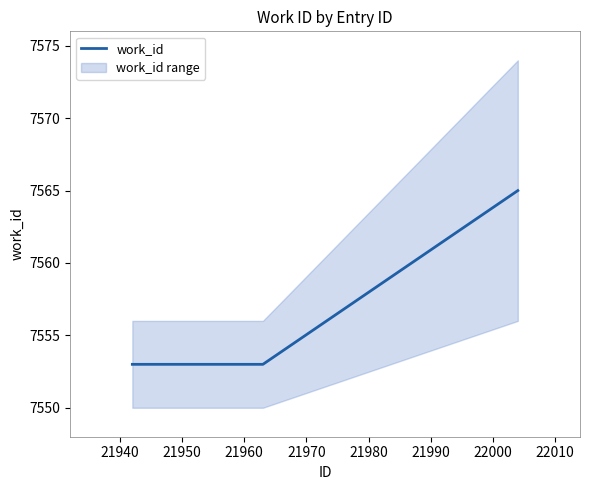

How many distinct data groups are displayed?

1